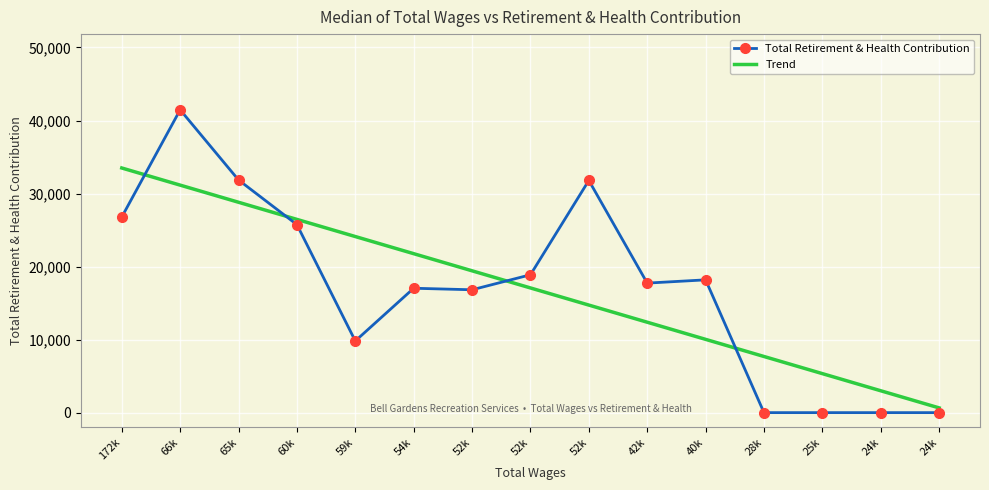

What are all the series names shown in the legend?

Total Retirement & Health Contribution, Trend